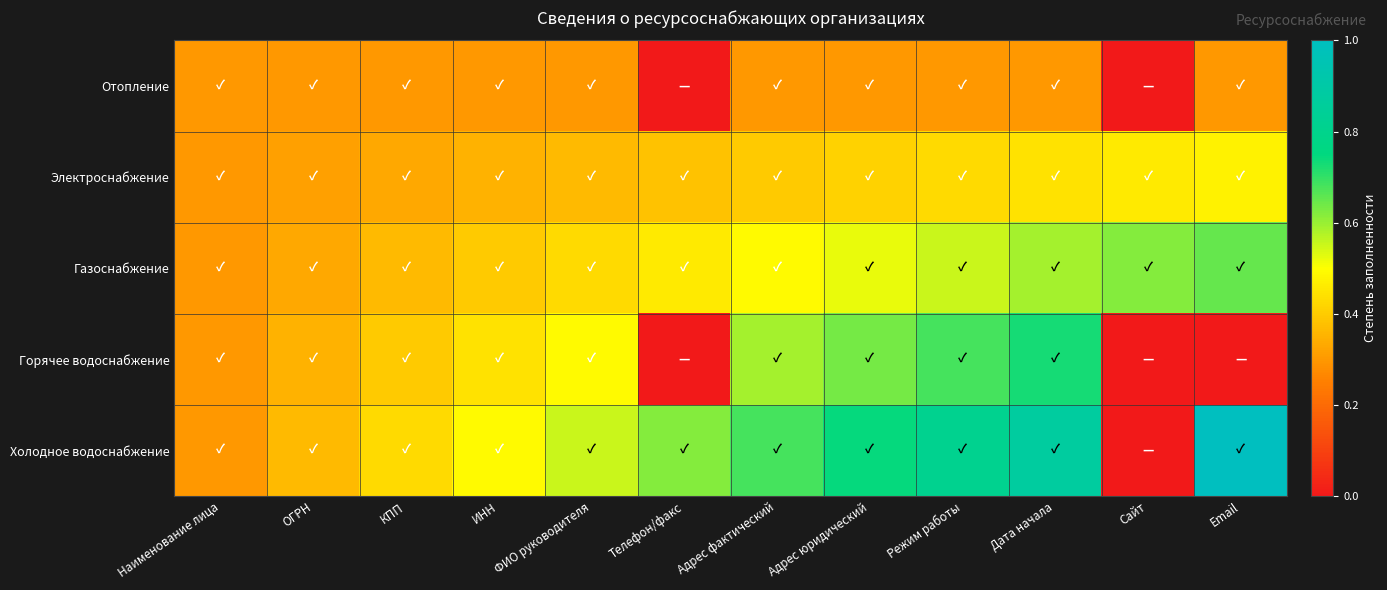

Which series has the widest spread of values?

Холодное водоснабжение